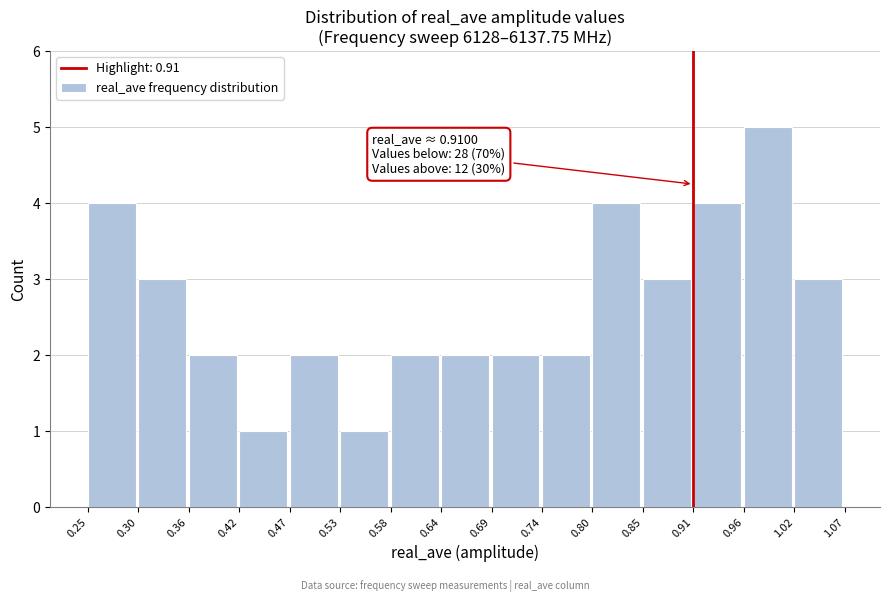

Over which range of the x-axis is the bar tallest?

0.96 to 1.02